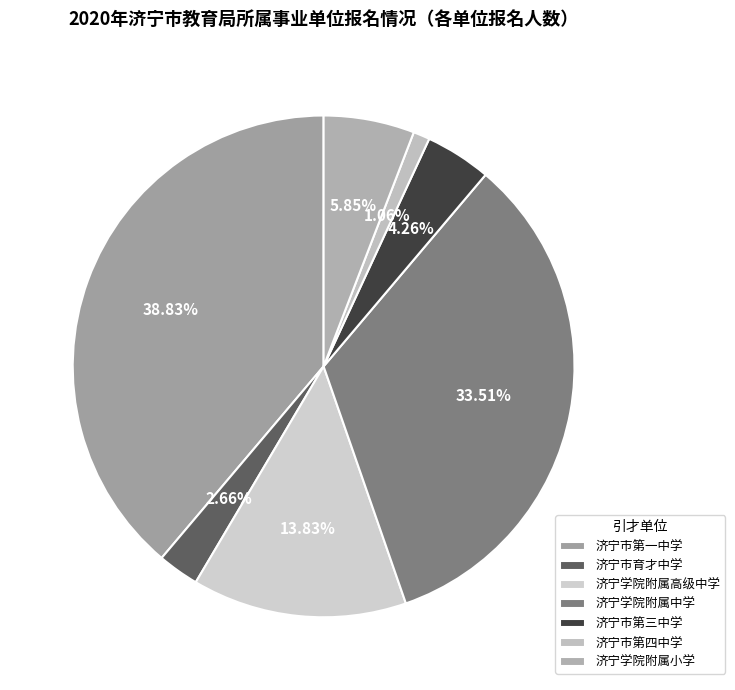

Does 济宁学院附属高级中学 account for over 50% of the chart?

No